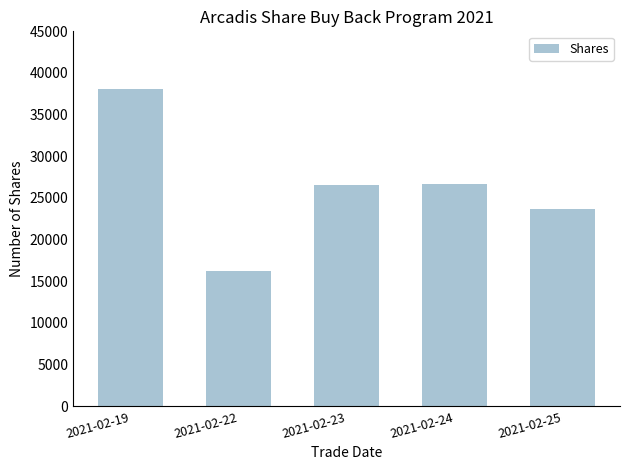

What is the value of the 2nd bar from the left?

16289